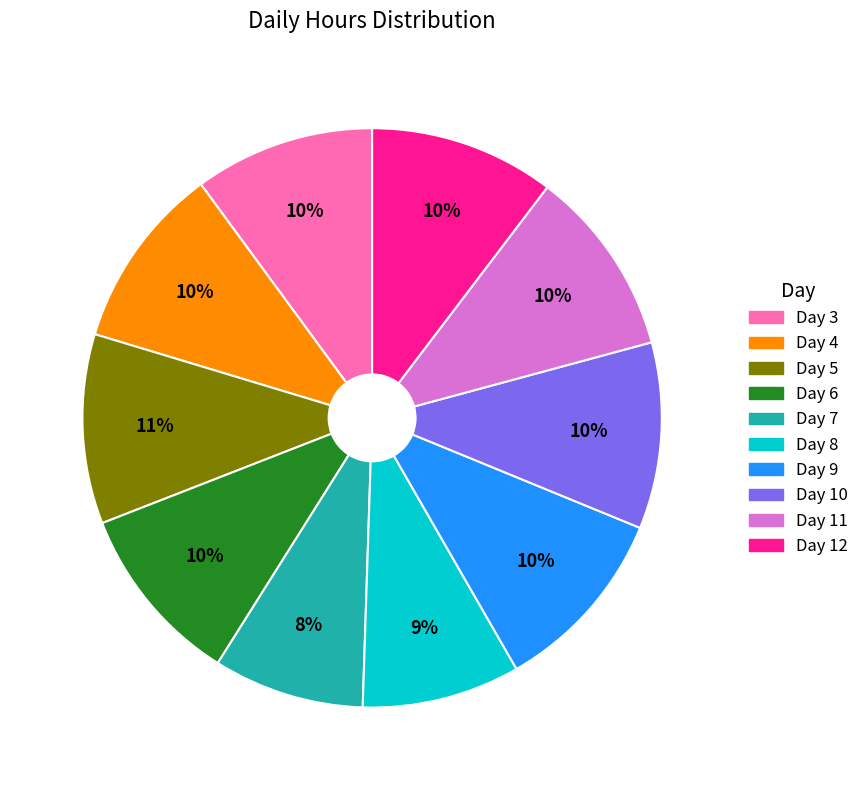

Count the number of slices in the pie.

10